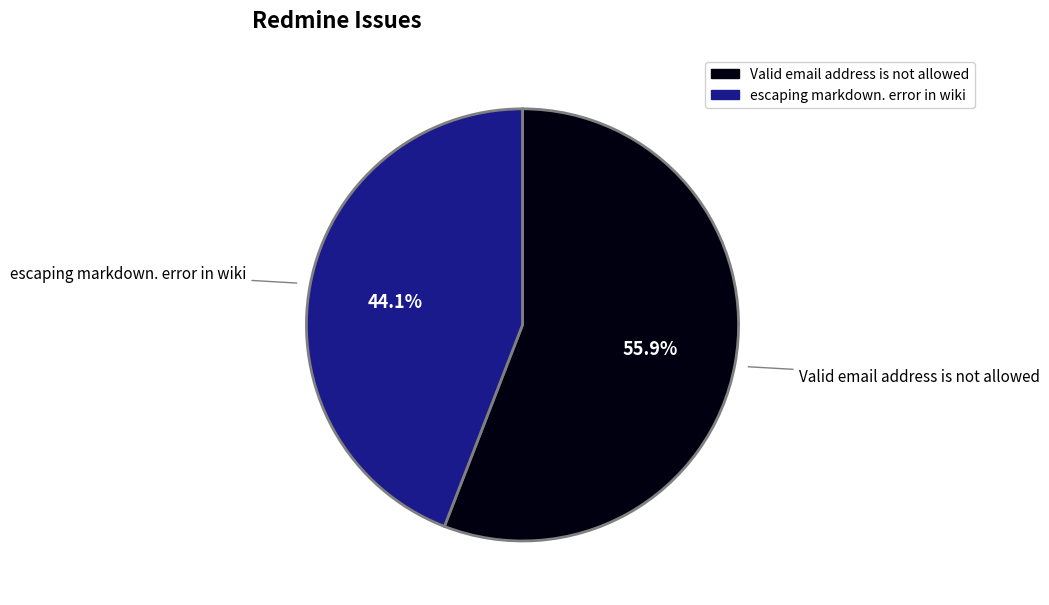

The Valid email address is not allowed slice represents 56% of the pie. True or false?

True